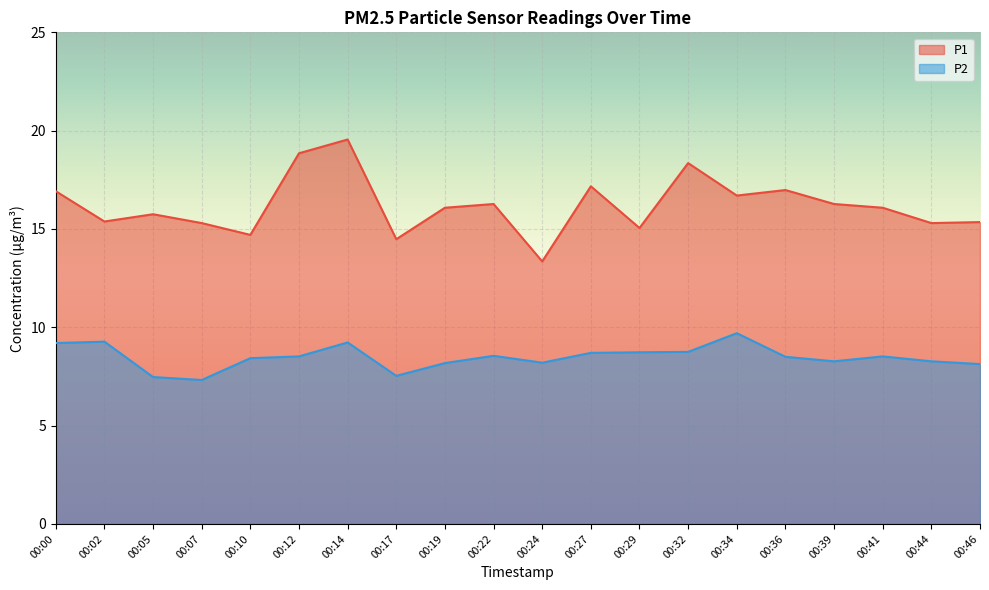

What is the sum of all P2 values?

169.5